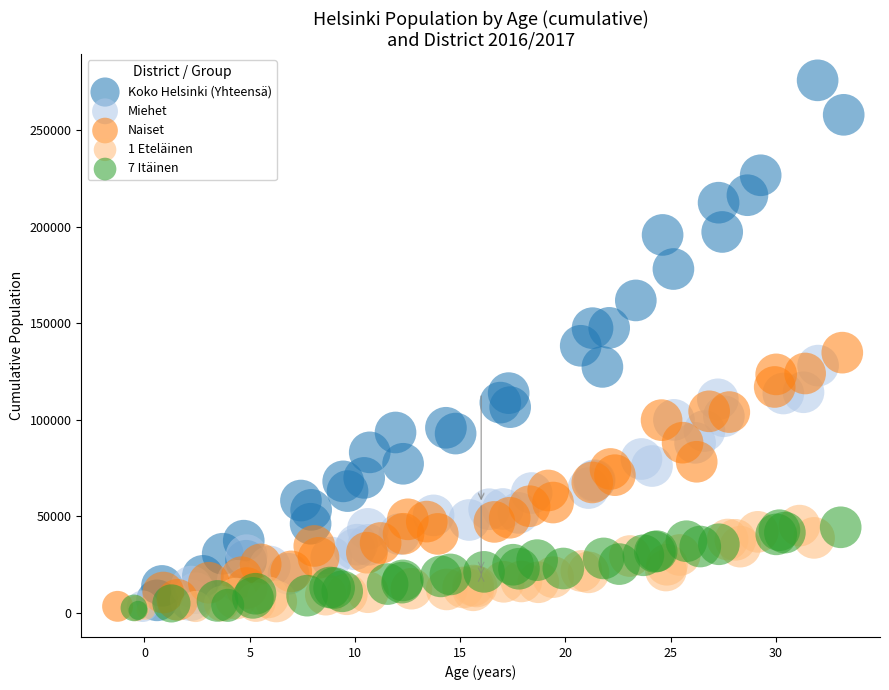

Which series has the largest Y range (max minus min)?

Koko Helsinki (Yhteensä)